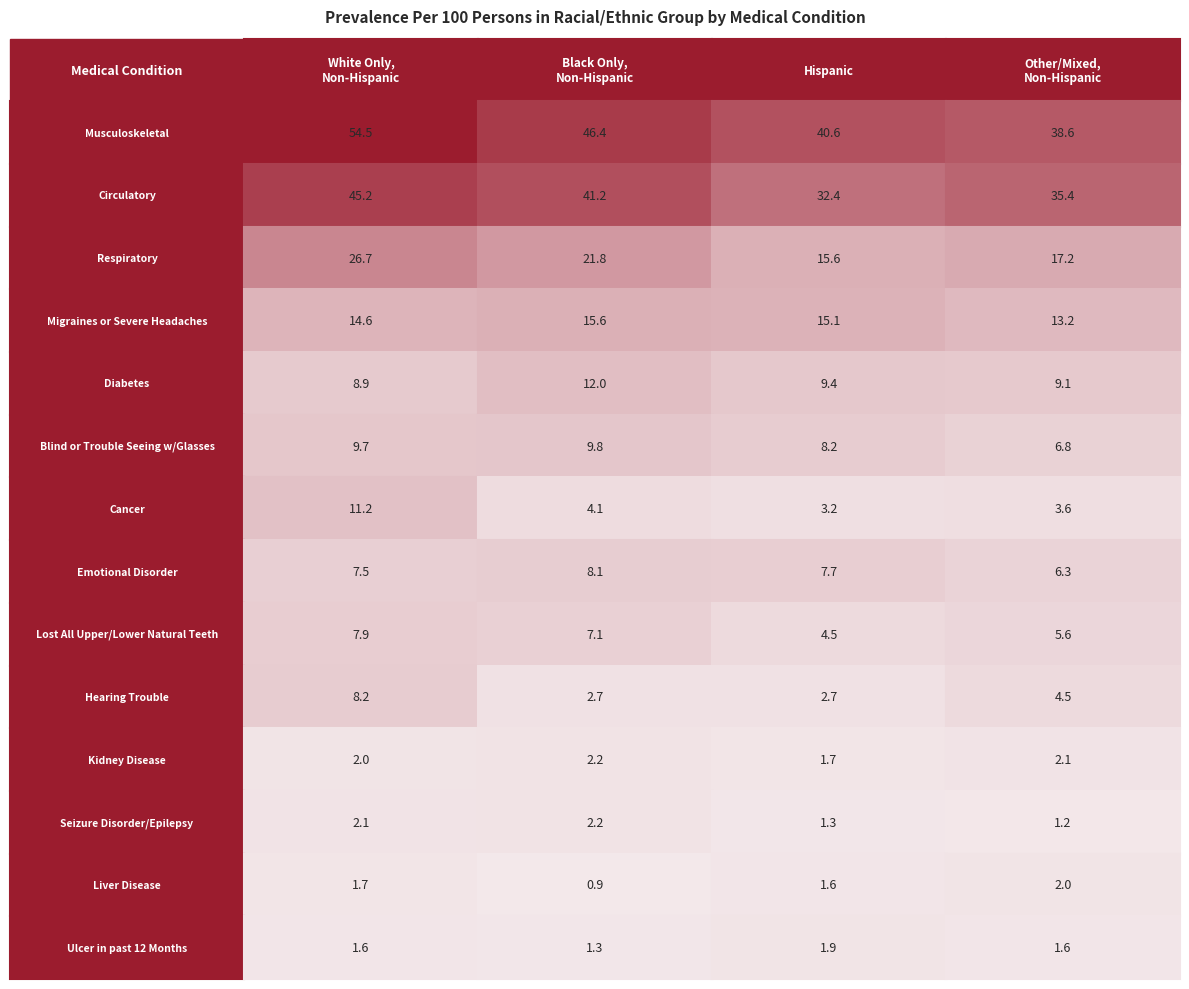

At which label does Diabetes first exceed 9?

Black Only,
Non-Hispanic